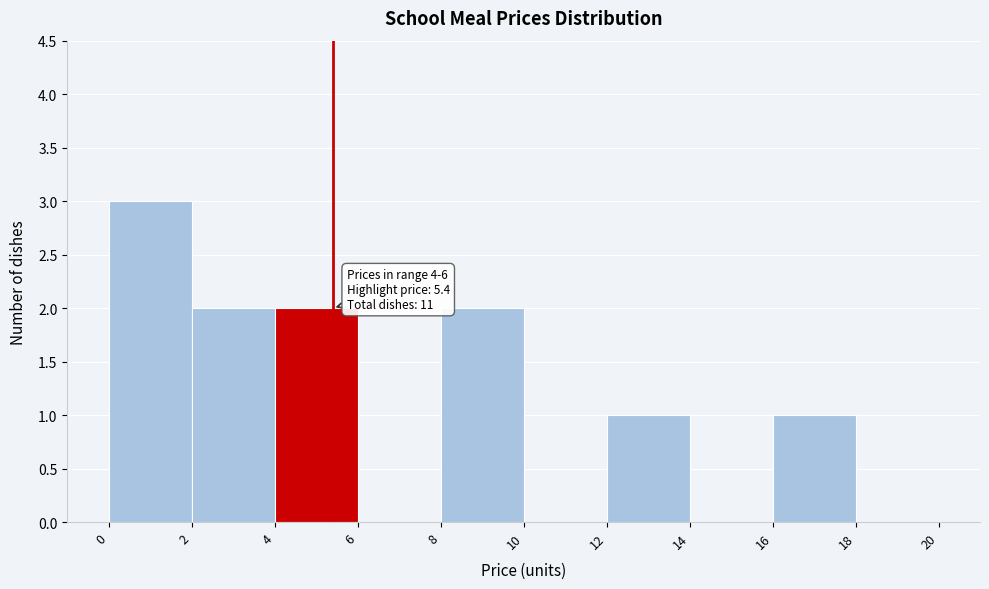

Over which range of the x-axis is the bar tallest?

0 to 2